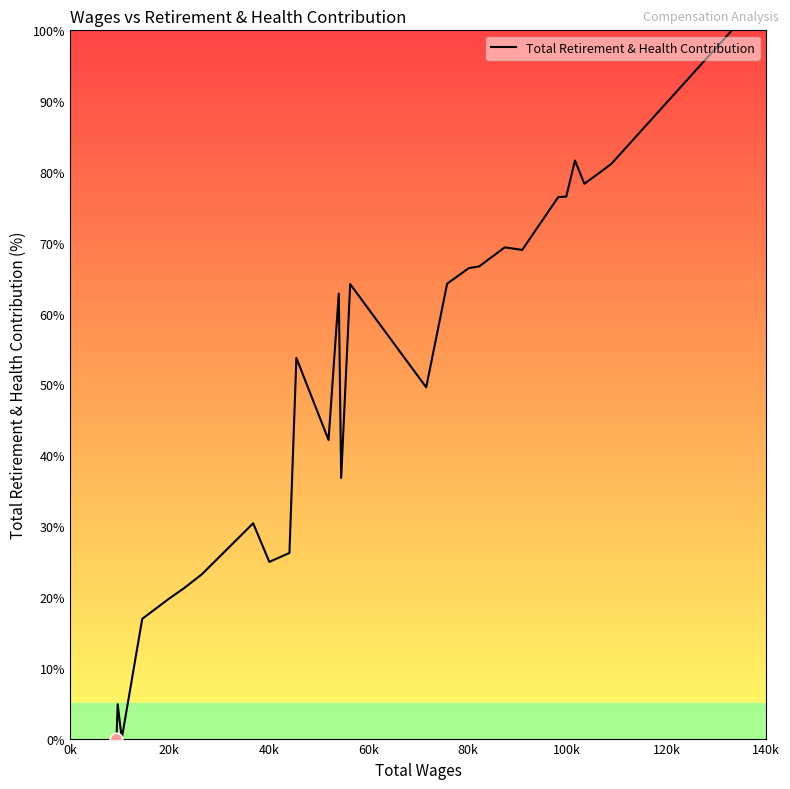

What is the difference between the maximum and minimum values?

100.0